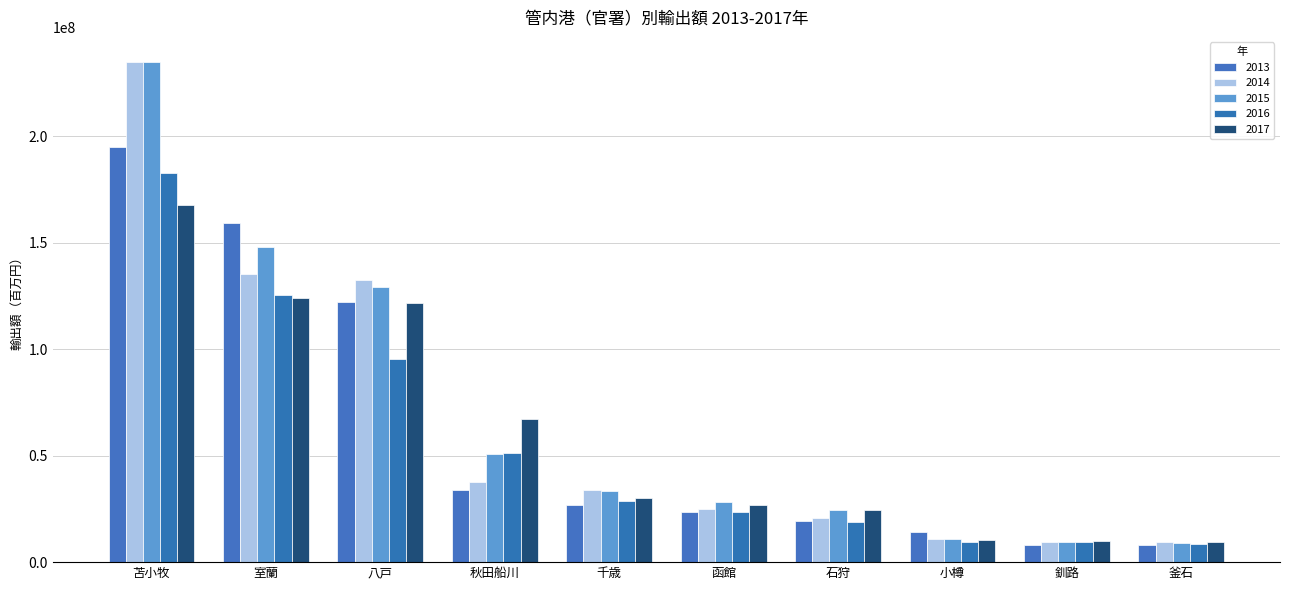

Rank the series at 八戸 from lowest to highest value.

2016, 2017, 2013, 2015, 2014